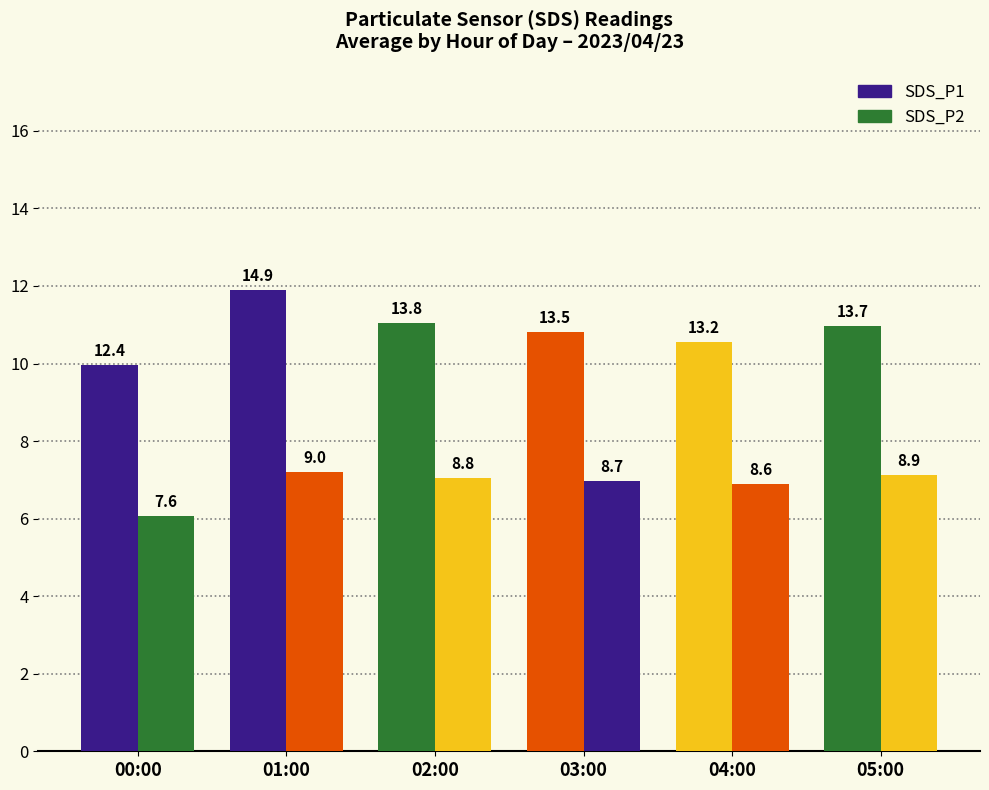

Are the bars horizontal?

No